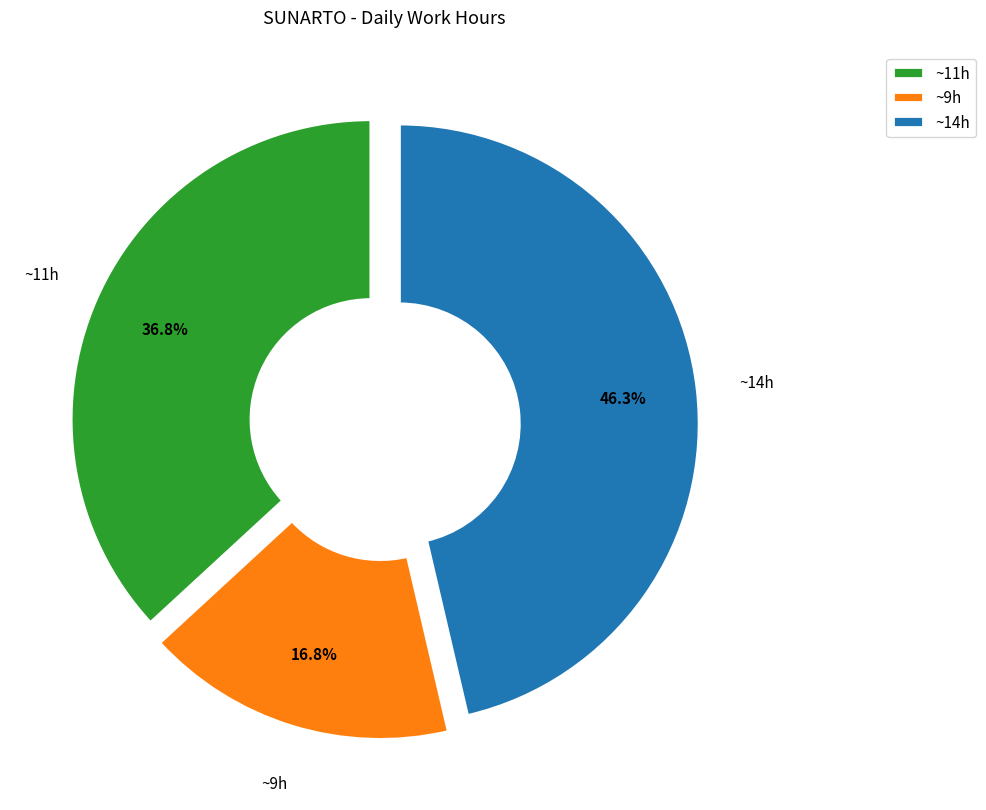

Which slice is the largest?

~14h